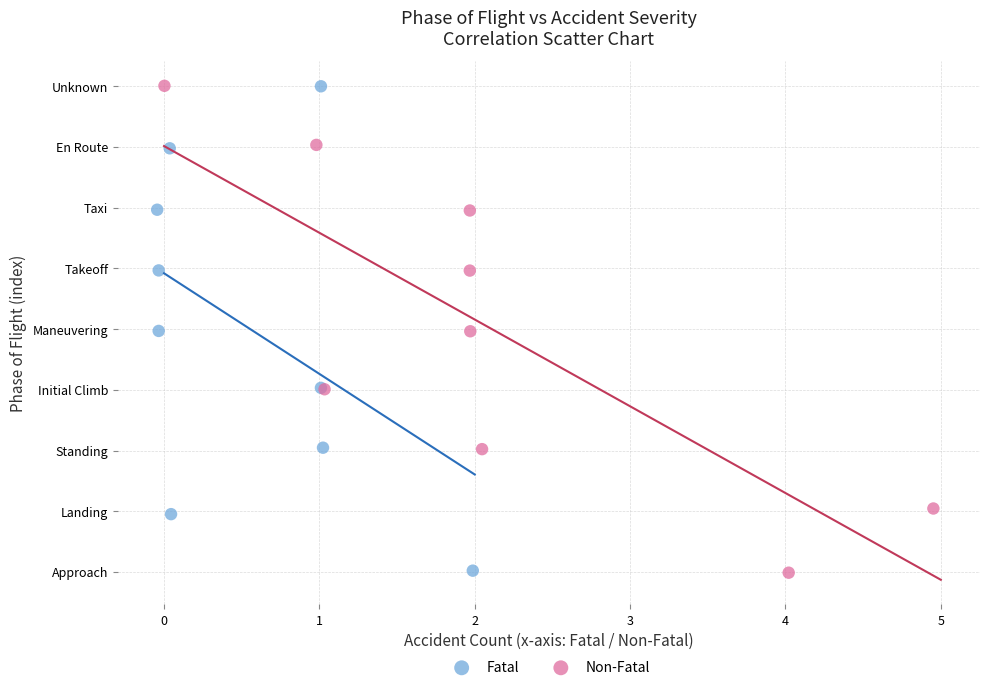

Which series has the widest spread of Y values?

Non-Fatal